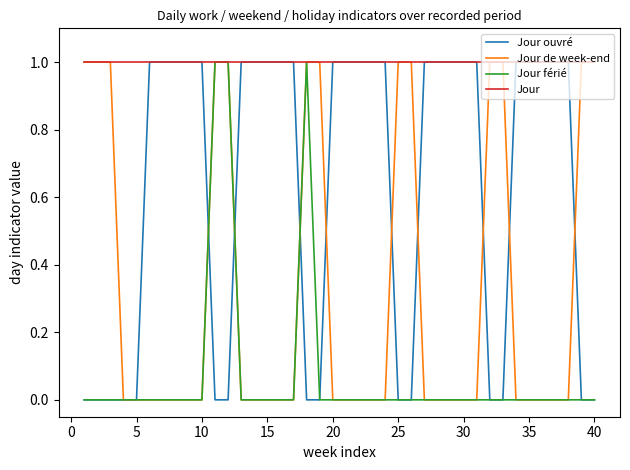

Rank the series by their average value, from lowest to highest.

Jour férié, Jour de week-end, Jour ouvré, Jour